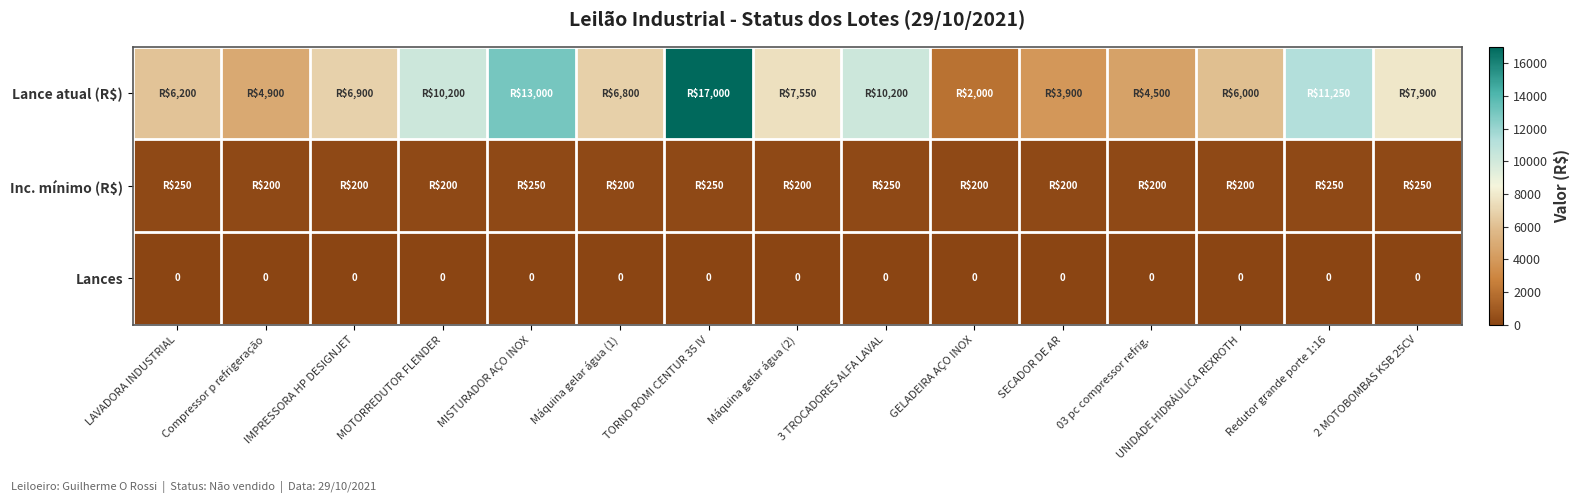

At which category is the sum across all series the highest?

TORNO ROMI CENTUR 35 IV